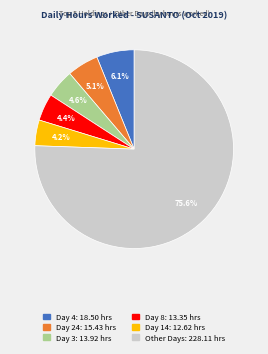

Is there a majority slice in this chart?

Yes